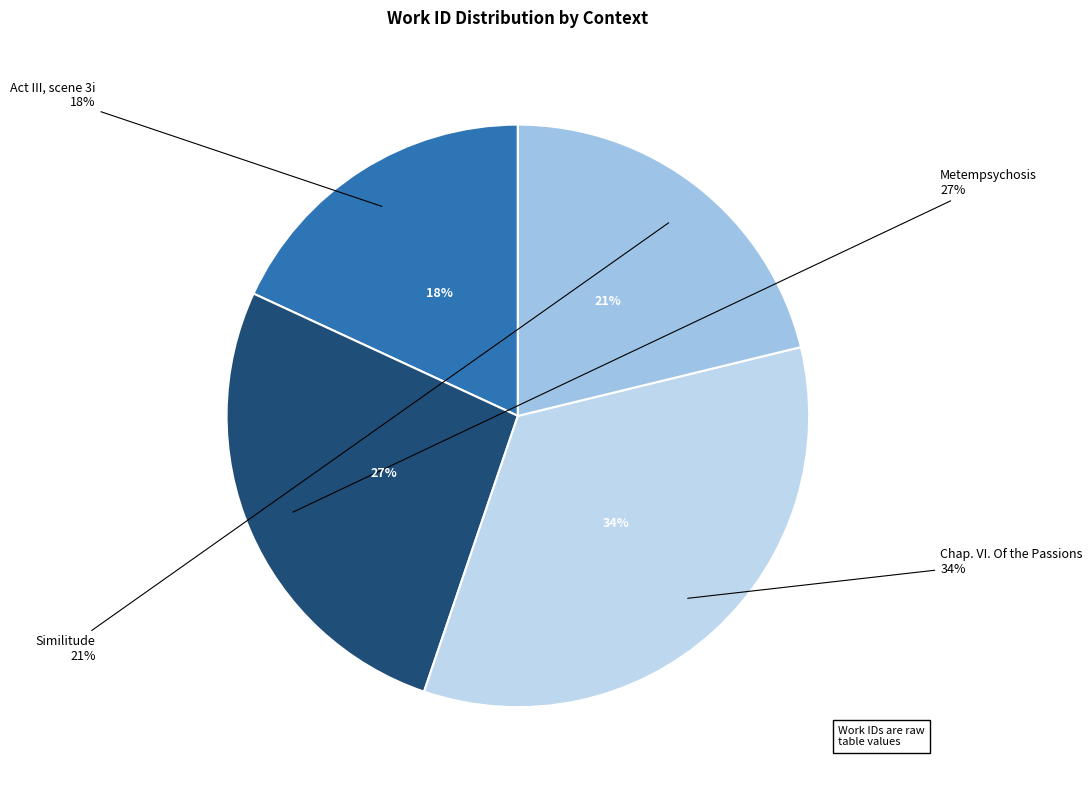

Is the sum of Act III, scene 3i and Chap. VI. Of the Passions greater than half?

Yes